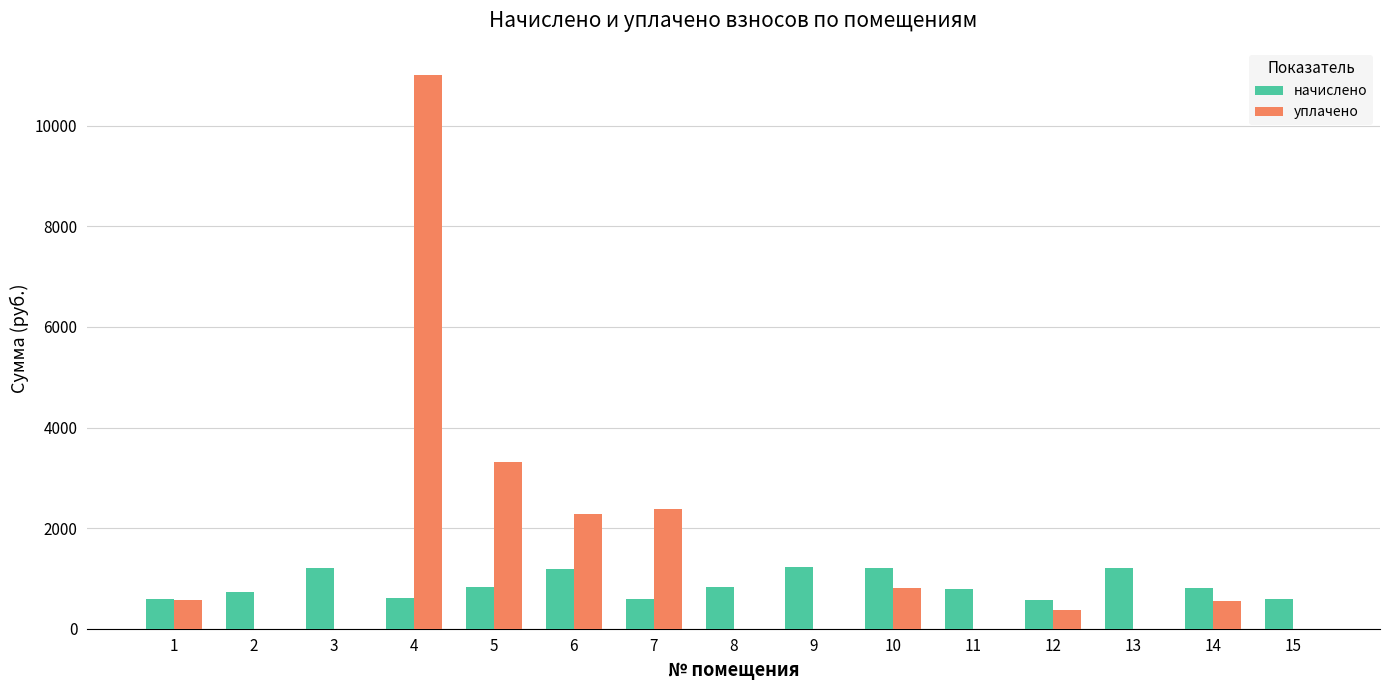

The value of начислено at 11 is 1368.2. True or false?

False